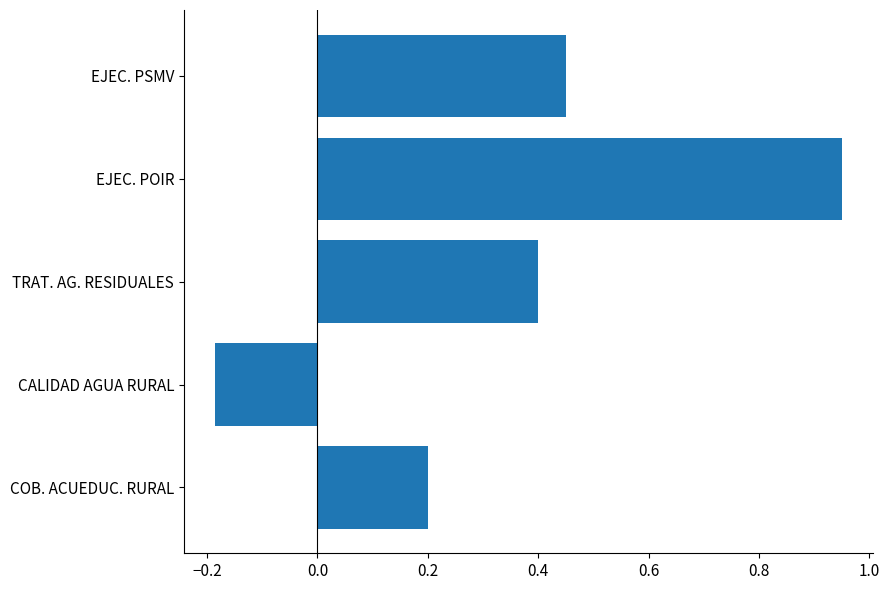

Which category has the lowest value across all series?

CALIDAD AGUA RURAL